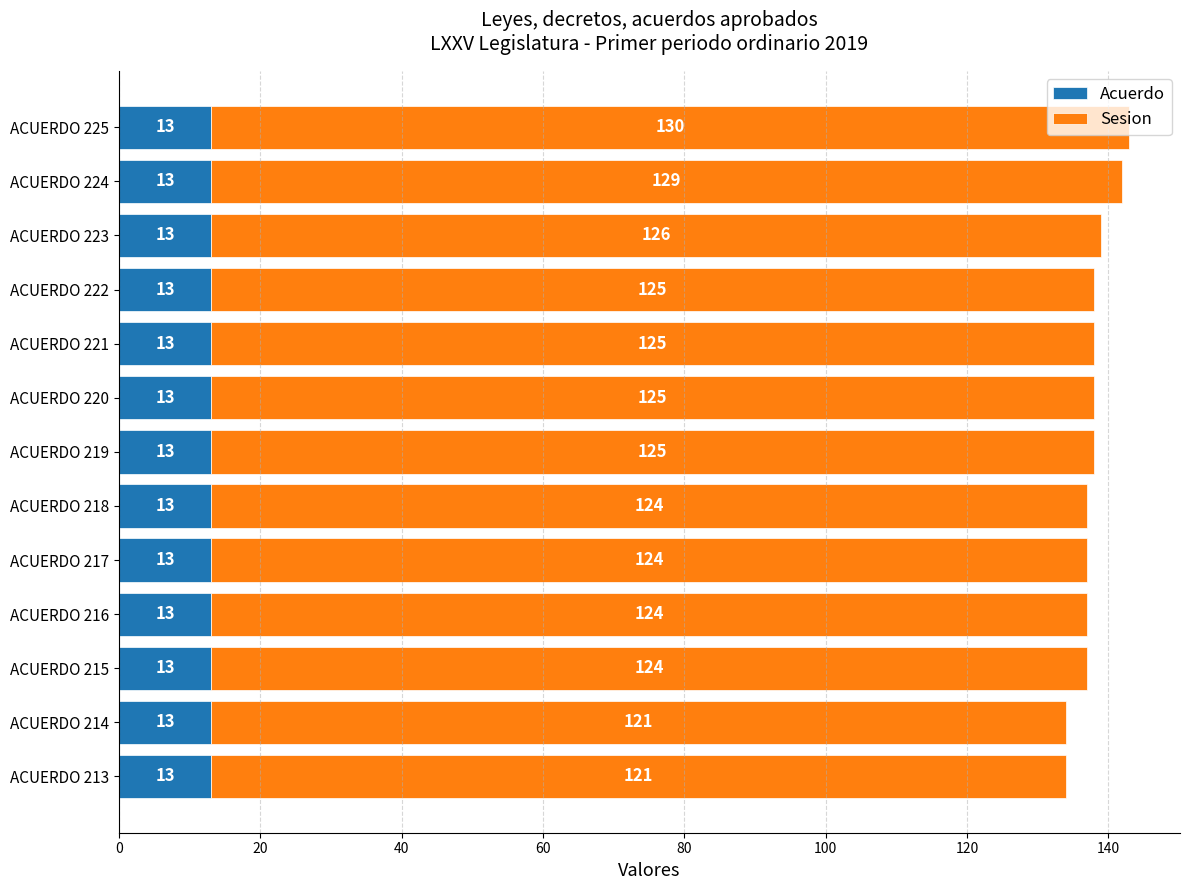

At which category is the sum across all series the highest?

ACUERDO 225